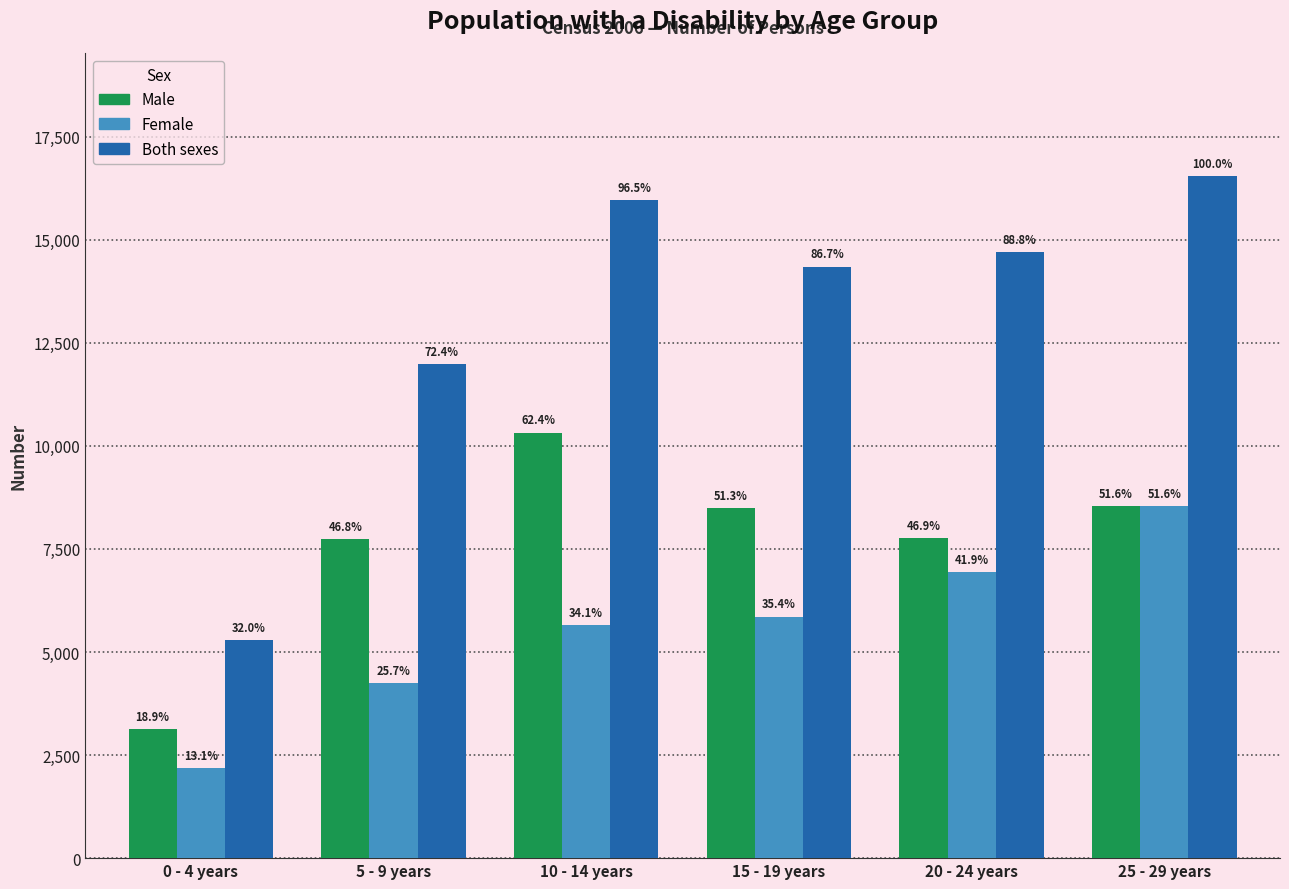

What is the difference between the maximum and minimum values in the Male series?

7198